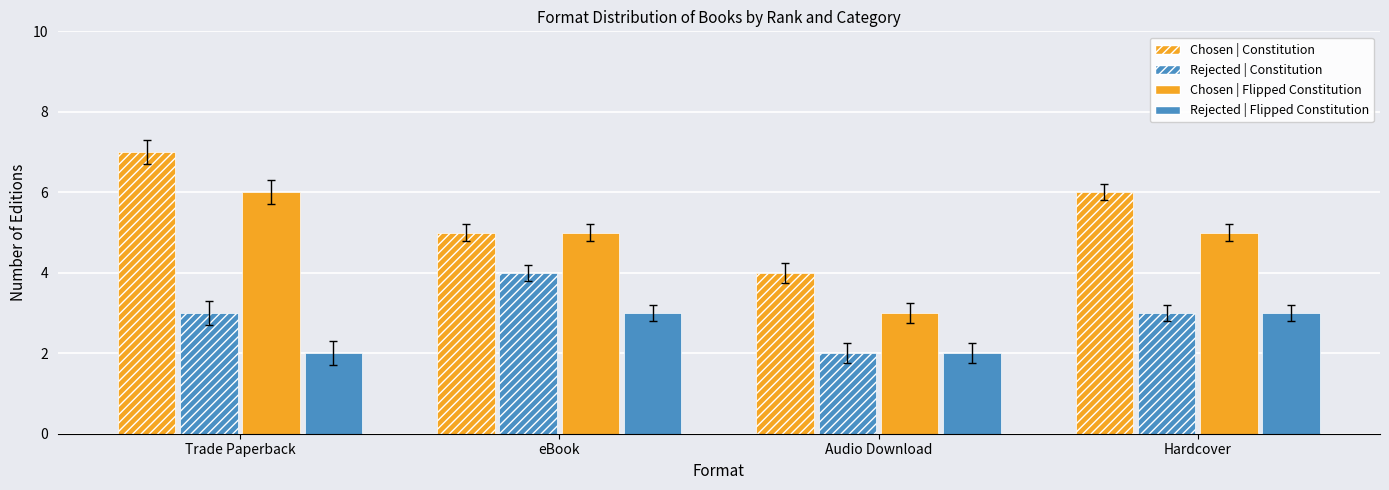

Are the bars grouped side by side (vs. stacked)?

Yes